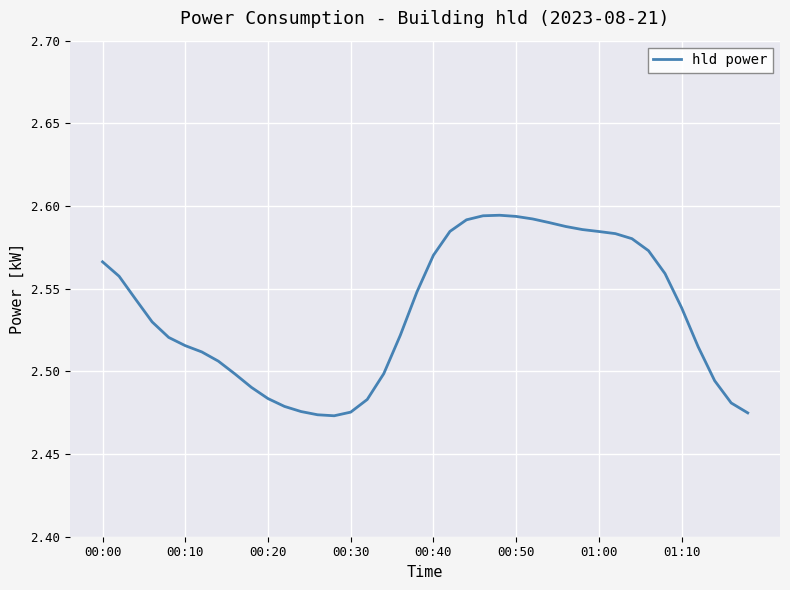

How many categories are shown in the chart?

40